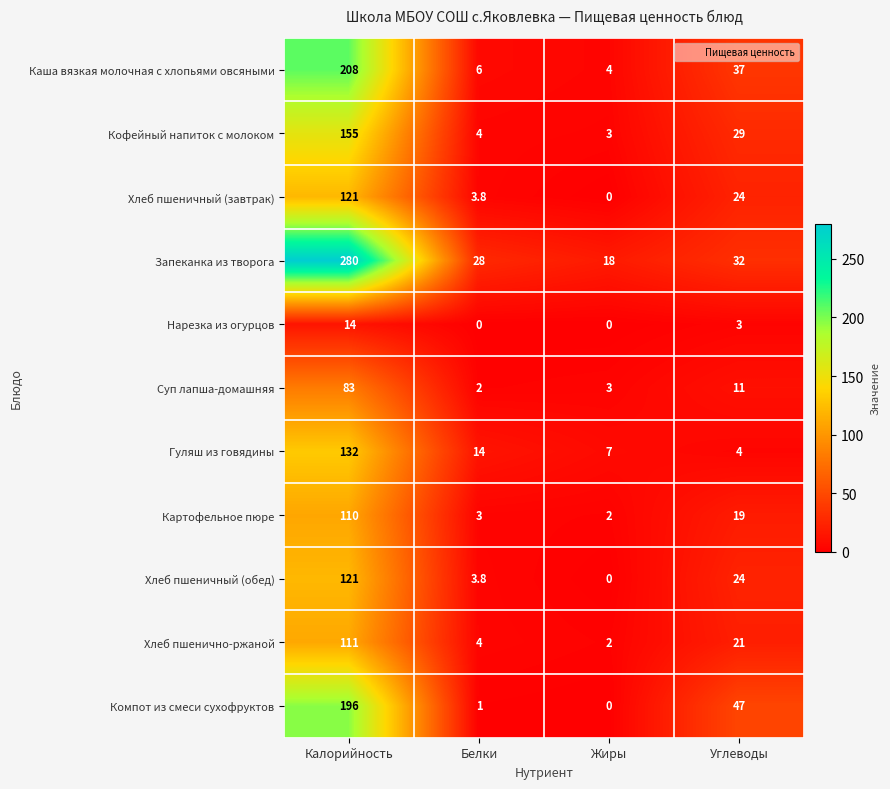

At which category is the sum across all series the highest?

Калорийность